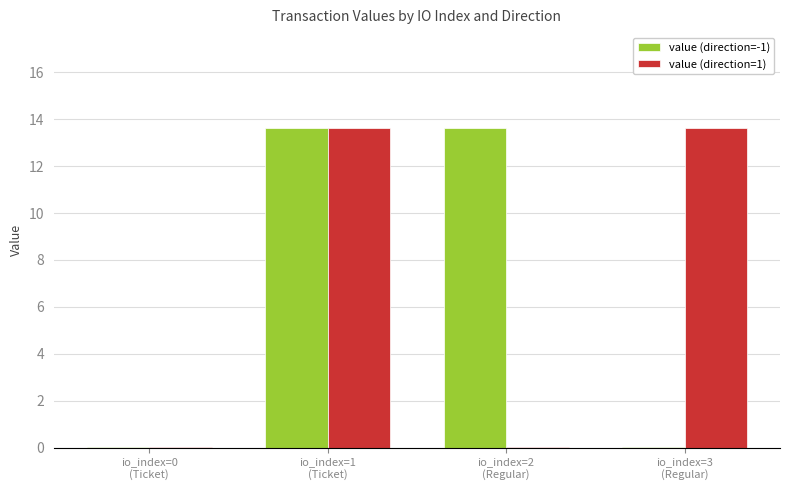

How many data points in value (direction=1) are above 13?

2